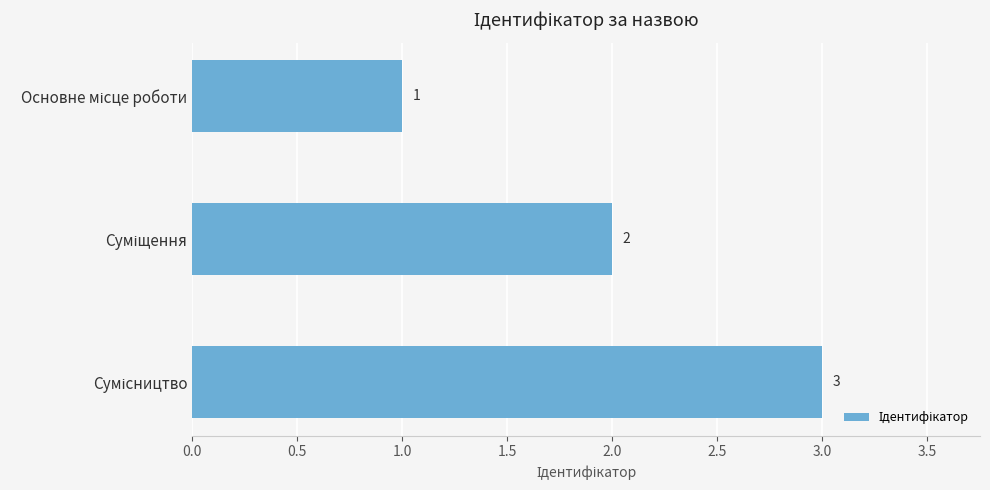

What is the sum of all values?

6